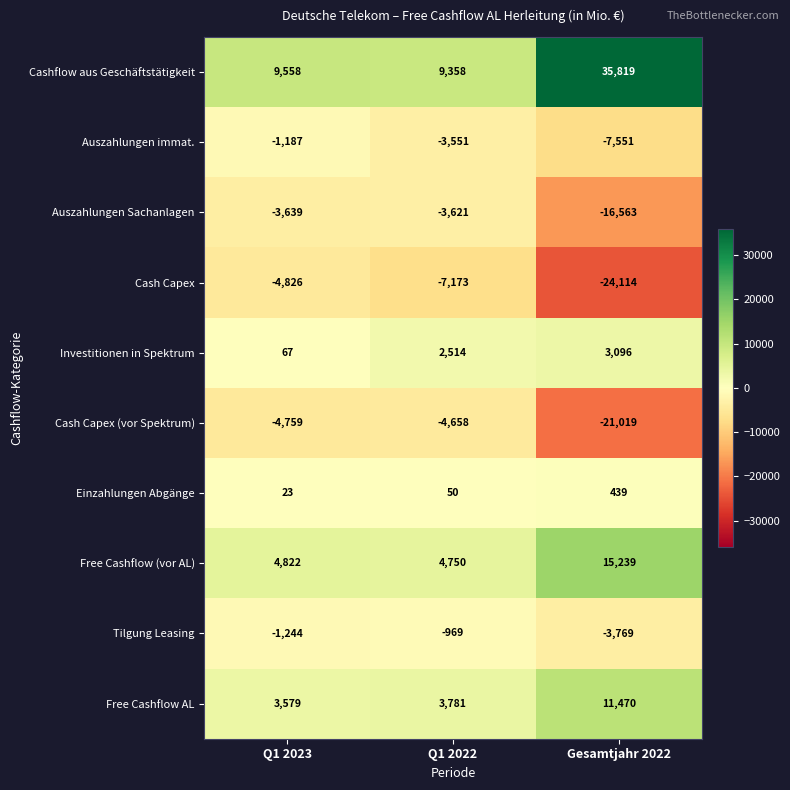

Which series has the largest range (max minus min)?

Cashflow aus Geschäftstätigkeit